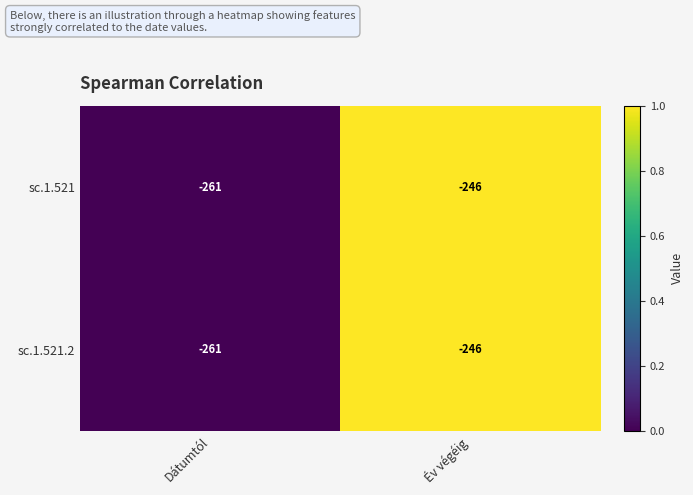

What is the difference between the sc.1.521 values at Dátumtól and Év végéig?

15